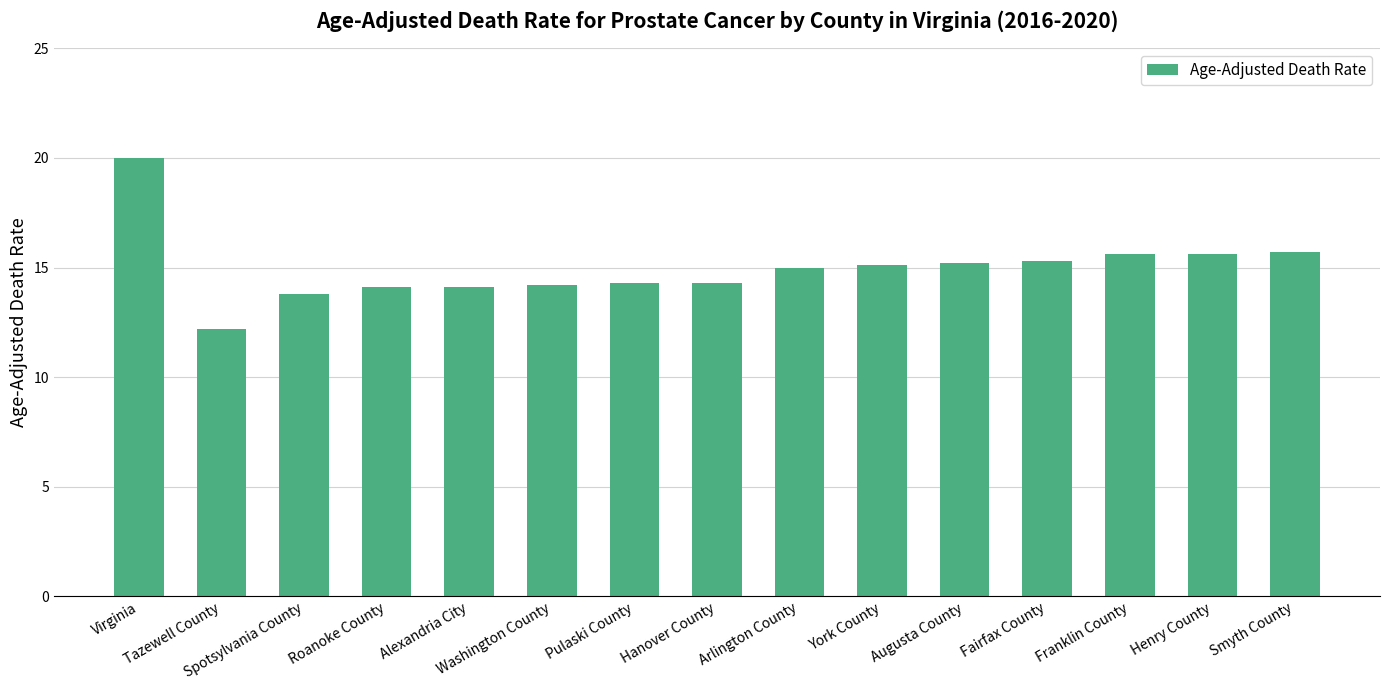

How many series are shown in this chart?

1